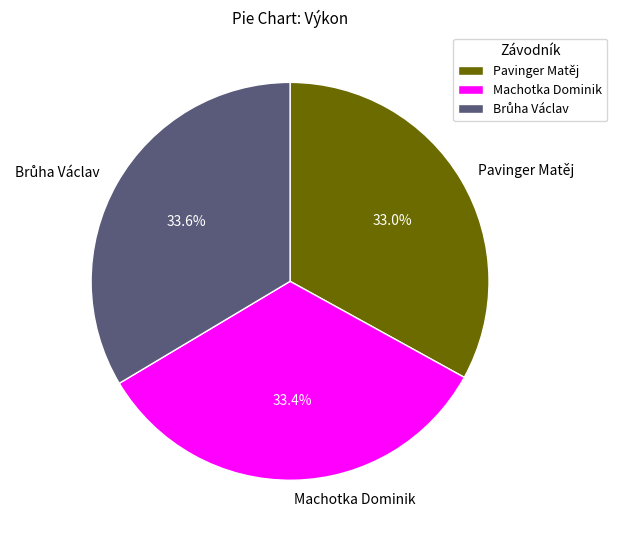

Does any single category account for the majority?

No